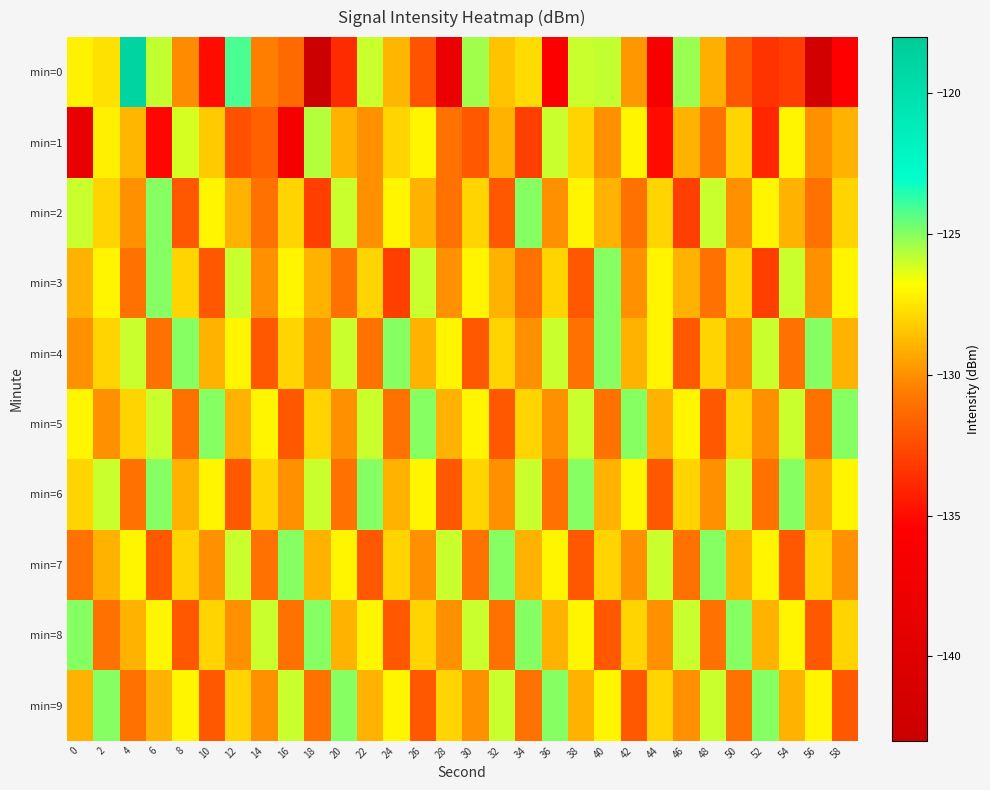

How many data points does each series have?

30